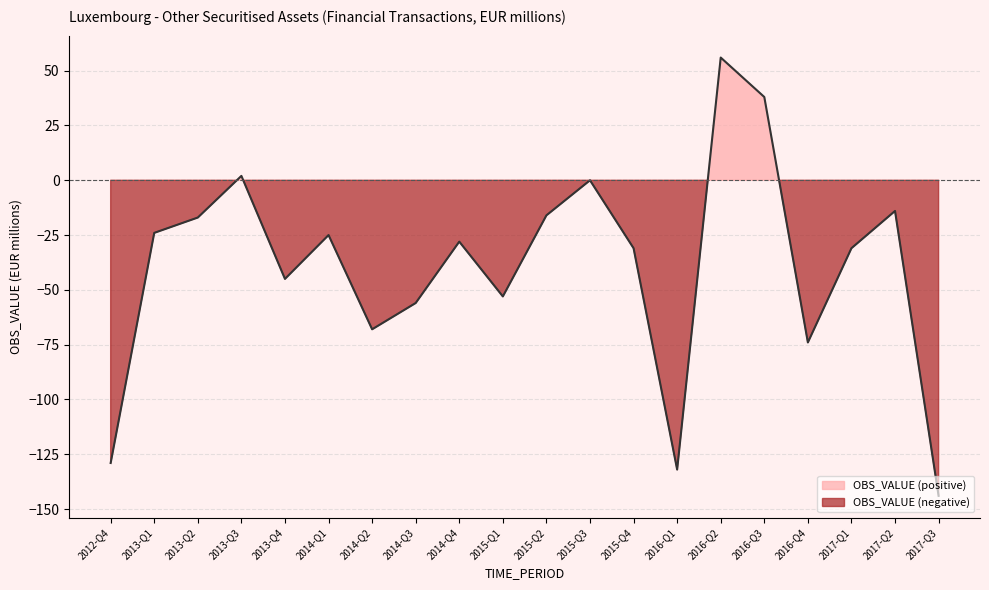

What is the label of the 4th point from the right?

2016-Q4